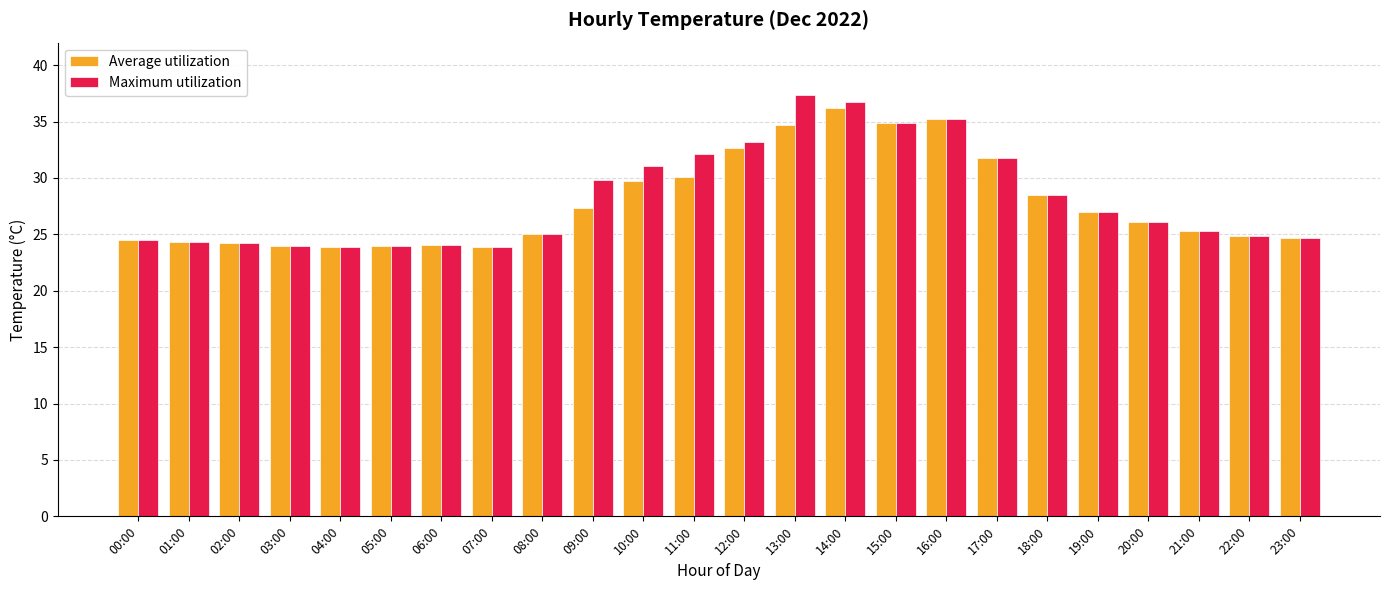

What is the difference between the maximum and second lowest values in the Maximum utilization series?

13.5